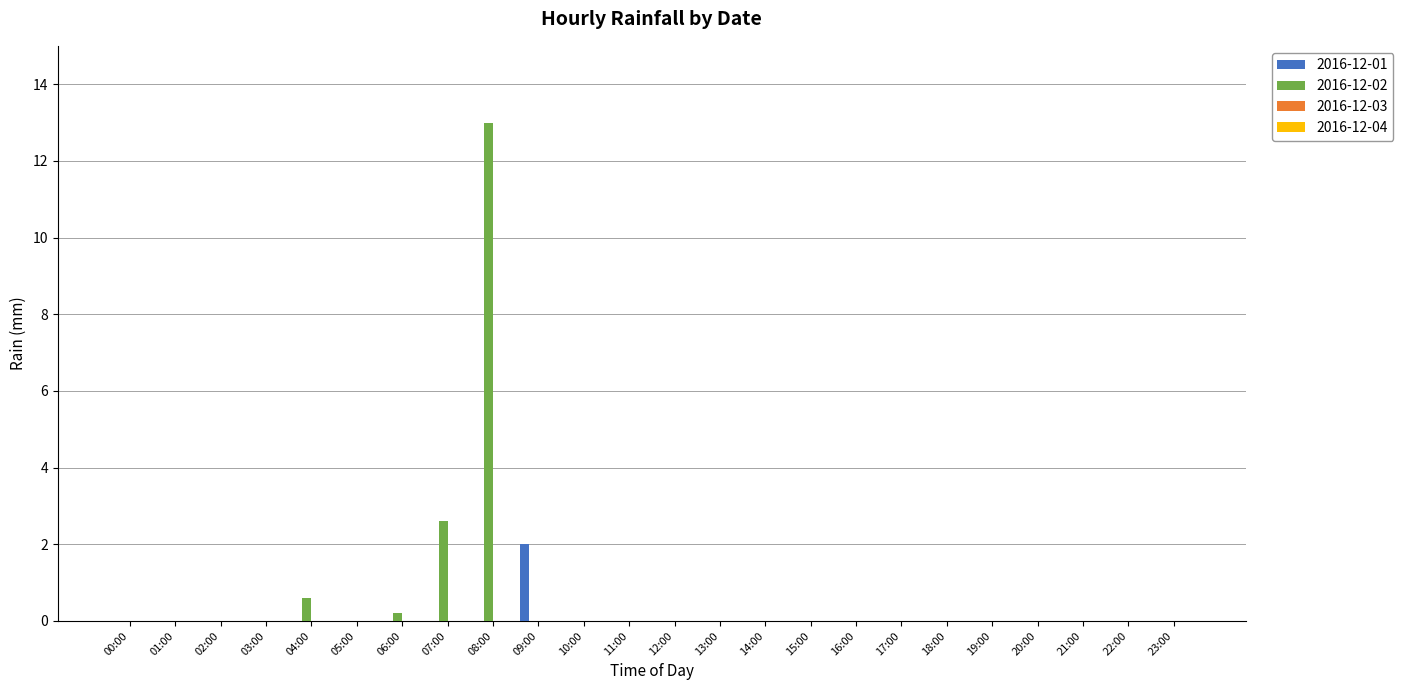

What is the sum of all 2016-12-01 values?

2.0